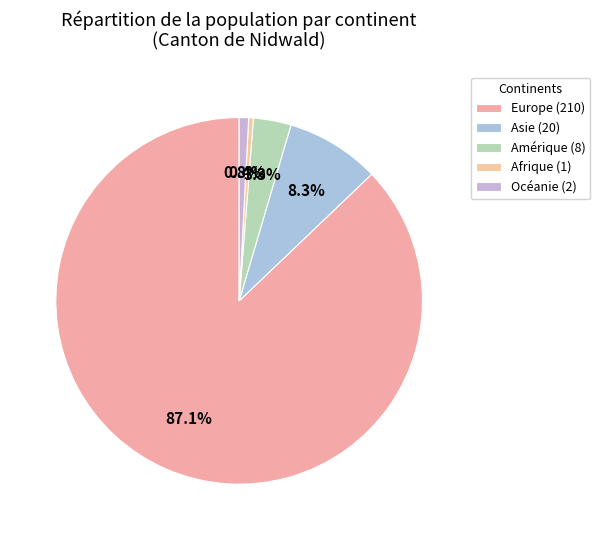

To the nearest percent, what is the average slice percentage?

20%